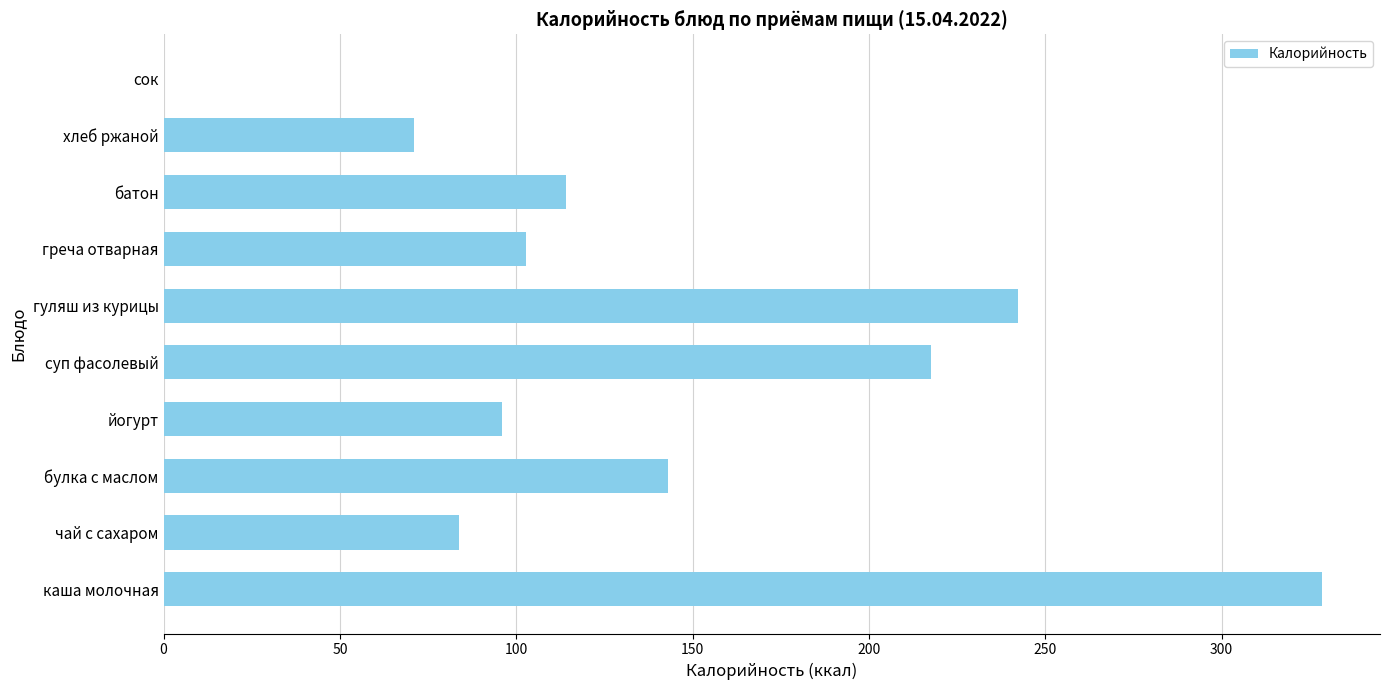

Reading bottom to top, transcribe all the data shown in this chart.

каша молочная=328.5	чай с сахаром=83.7	булка с маслом=143.0	йогурт=96.0	суп фасолевый=217.5	гуляш из курицы=242.2	греча отварная=102.8	батон=114.0	хлеб ржаной=71.0	сок=0.0